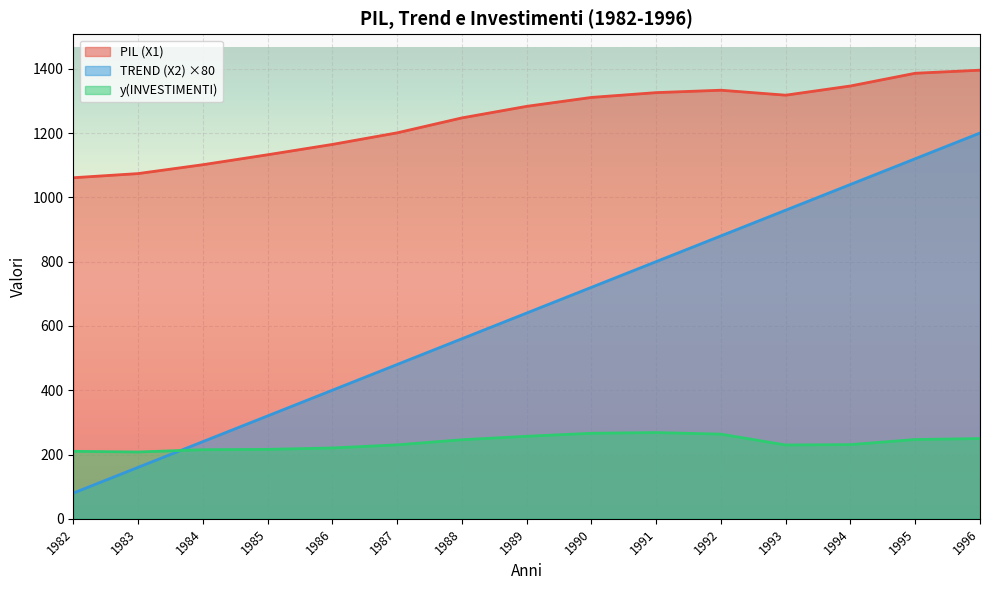

Where does the PIL (X1) series first go above 1282?

1989